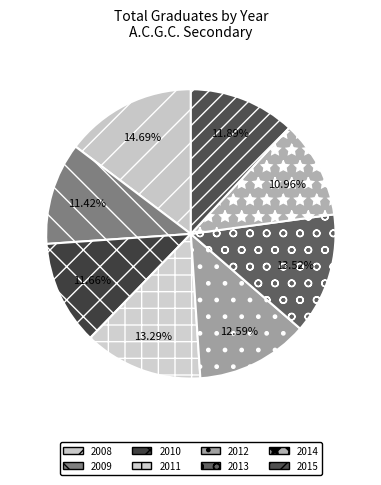

True or false: 2014 accounts for 17% of the total.

False